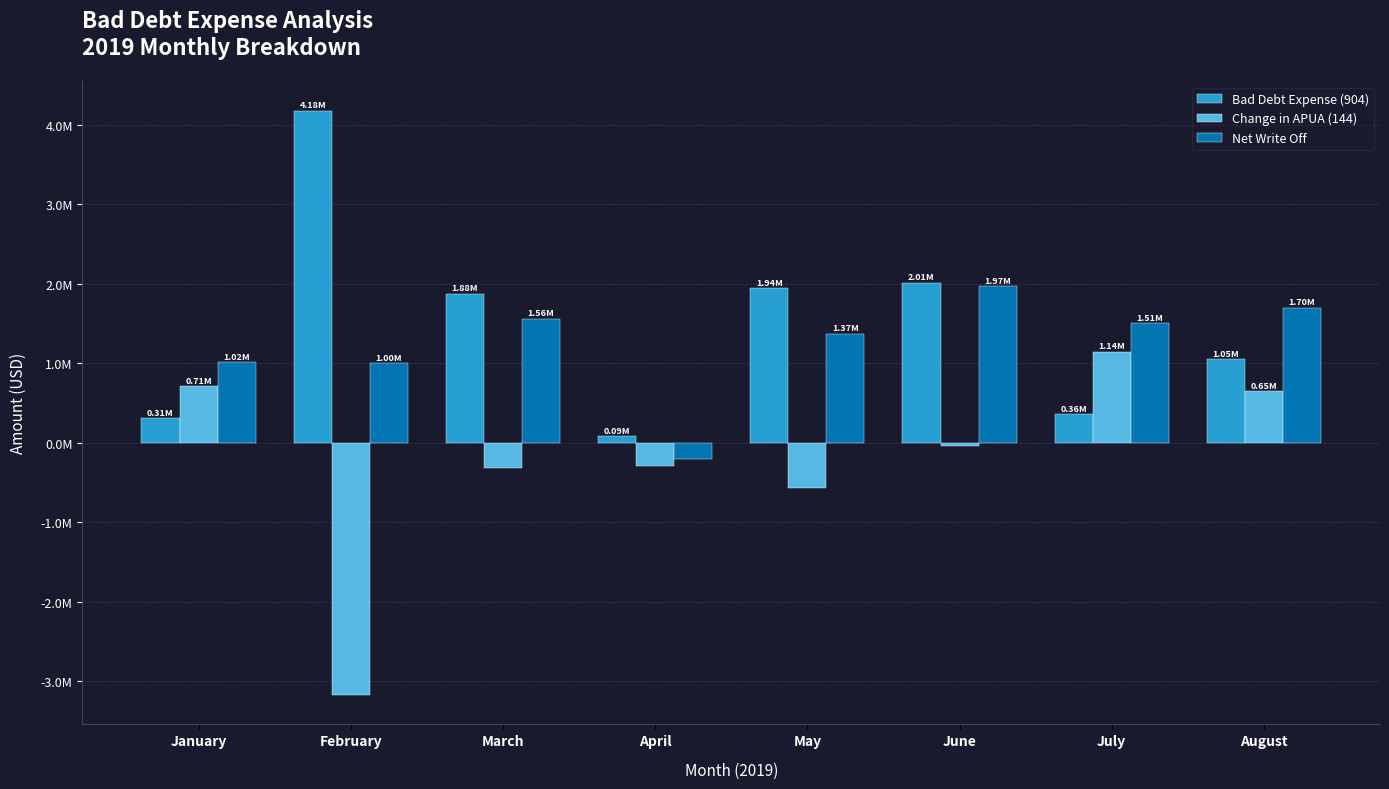

Are the bars grouped side by side (vs. stacked)?

Yes